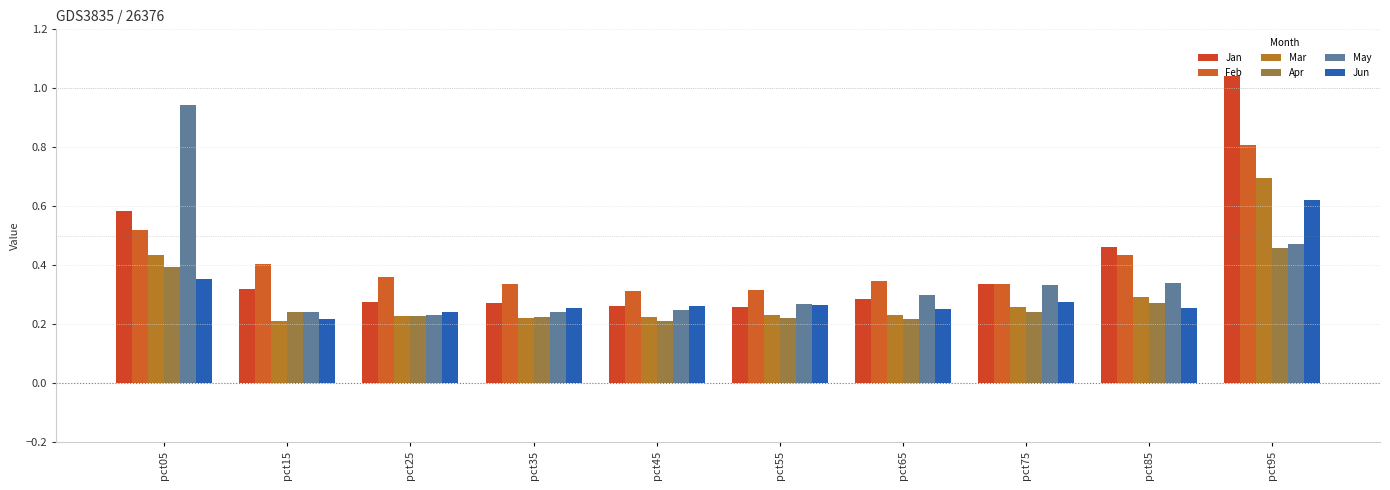

Reading left to right, what are all the values shown in this chart?

Jan: pct05=0.6	pct15=0.3	pct25=0.3	pct35=0.3	pct45=0.3	pct55=0.3	pct65=0.3	pct75=0.3	pct85=0.5	pct95=1.0
Feb: pct05=0.5	pct15=0.4	pct25=0.4	pct35=0.3	pct45=0.3	pct55=0.3	pct65=0.3	pct75=0.3	pct85=0.4	pct95=0.8
Mar: pct05=0.4	pct15=0.2	pct25=0.2	pct35=0.2	pct45=0.2	pct55=0.2	pct65=0.2	pct75=0.3	pct85=0.3	pct95=0.7
Apr: pct05=0.4	pct15=0.2	pct25=0.2	pct35=0.2	pct45=0.2	pct55=0.2	pct65=0.2	pct75=0.2	pct85=0.3	pct95=0.5
May: pct05=0.9	pct15=0.2	pct25=0.2	pct35=0.2	pct45=0.2	pct55=0.3	pct65=0.3	pct75=0.3	pct85=0.3	pct95=0.5
Jun: pct05=0.4	pct15=0.2	pct25=0.2	pct35=0.3	pct45=0.3	pct55=0.3	pct65=0.2	pct75=0.3	pct85=0.3	pct95=0.6